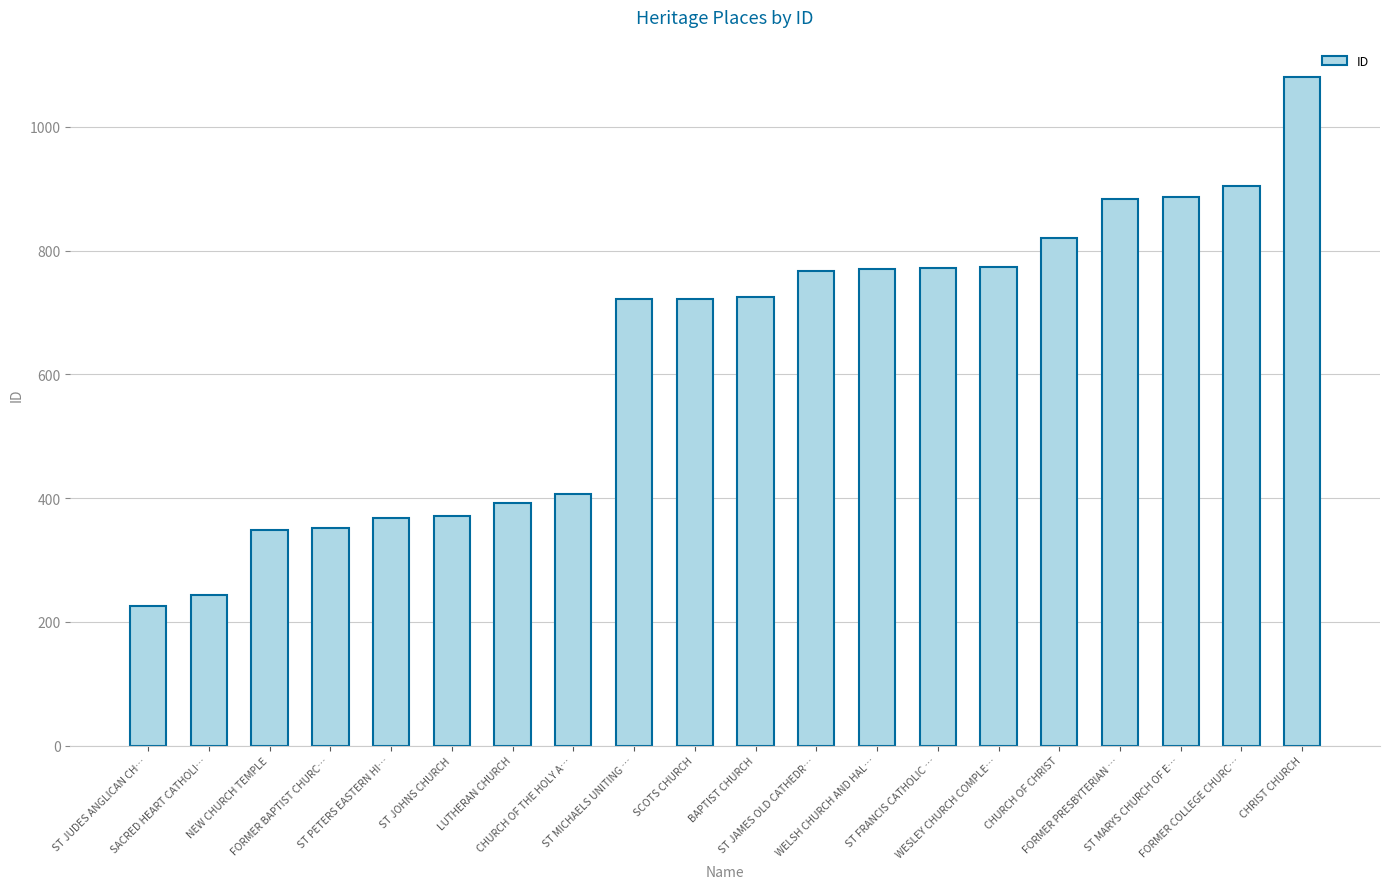

How many values are below 725?

10